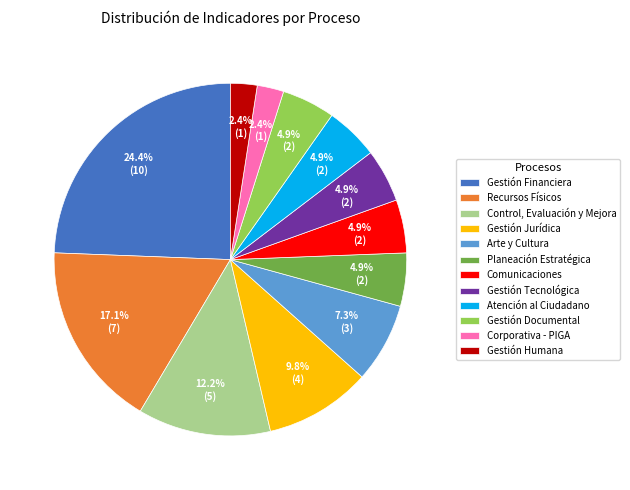

To the nearest percent, what percentage of the pie is Atención al Ciudadano?

5%